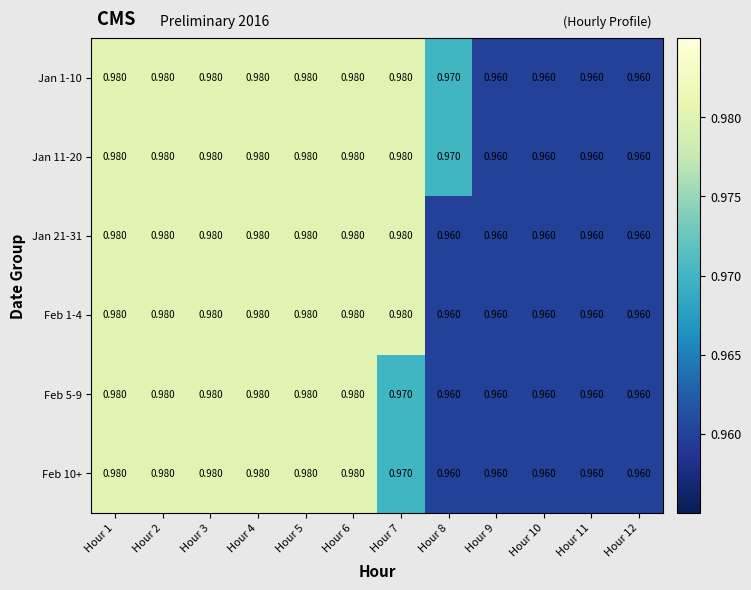

Is the value of Feb 5-9 at Hour 4 greater than the value of Feb 10+ at Hour 10?

Yes